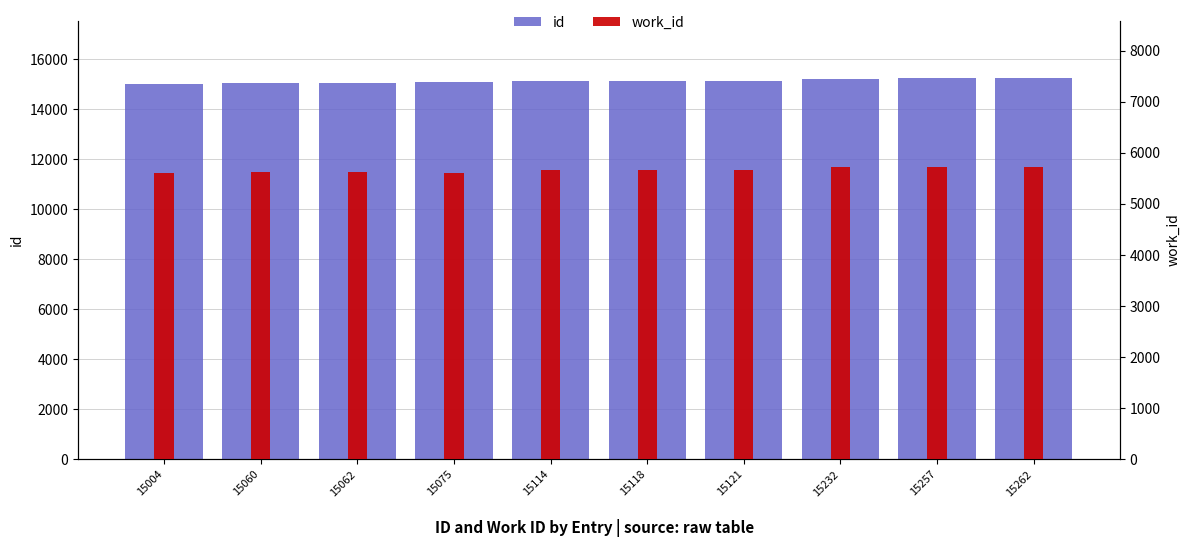

What are all the series names shown in the legend?

id, work_id